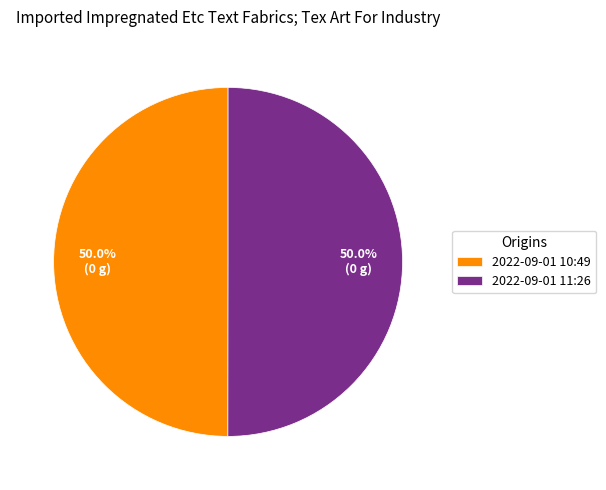

How much of the chart is everything except 2022-09-01 11:26?

50.0%